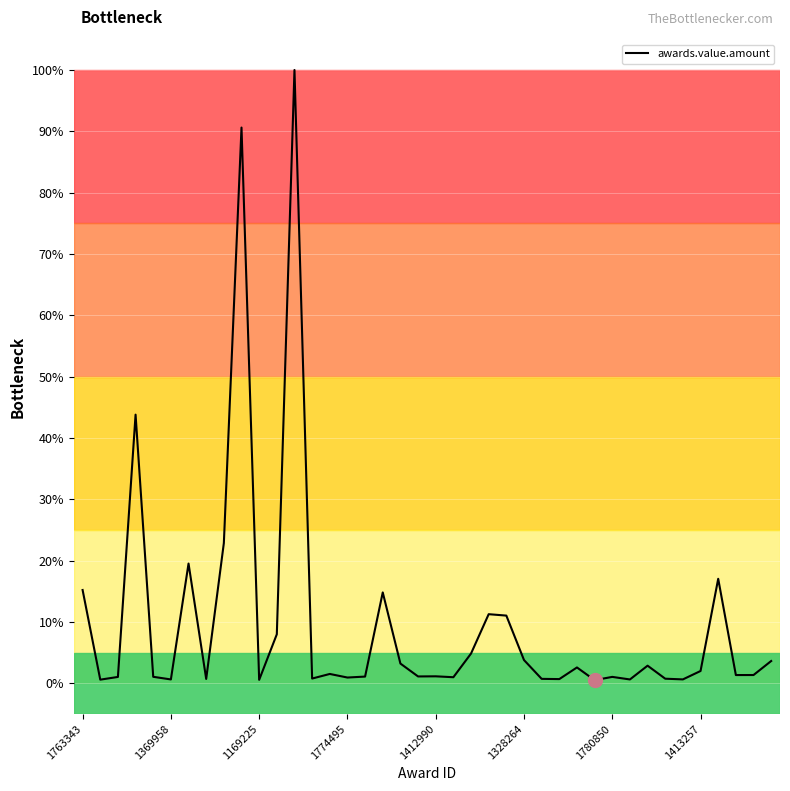

What is the greatest value displayed?

100.0